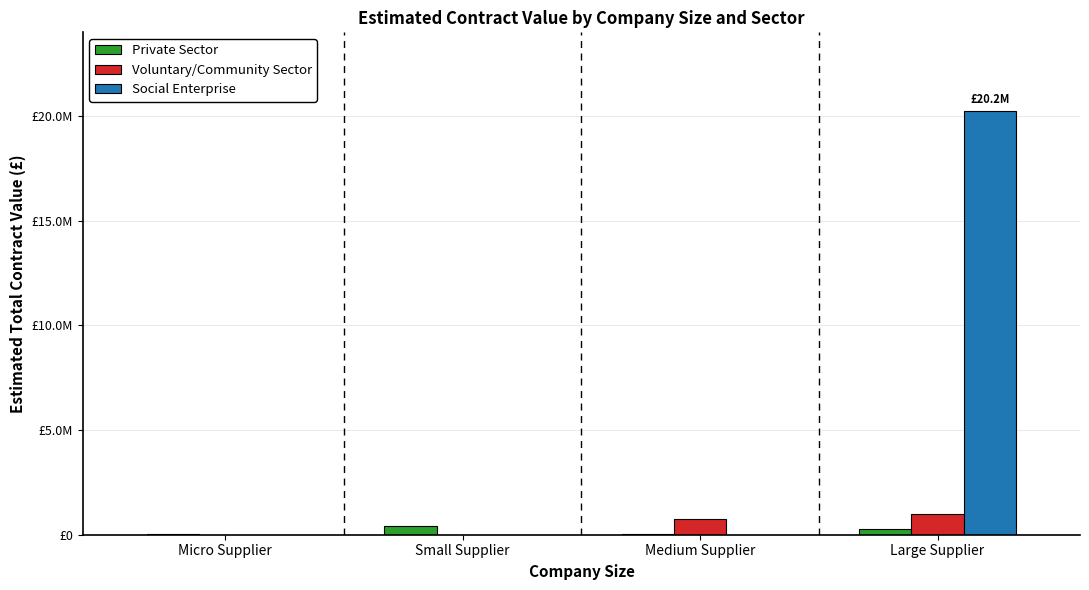

Which series changed the most between Micro Supplier and Small Supplier?

Private Sector